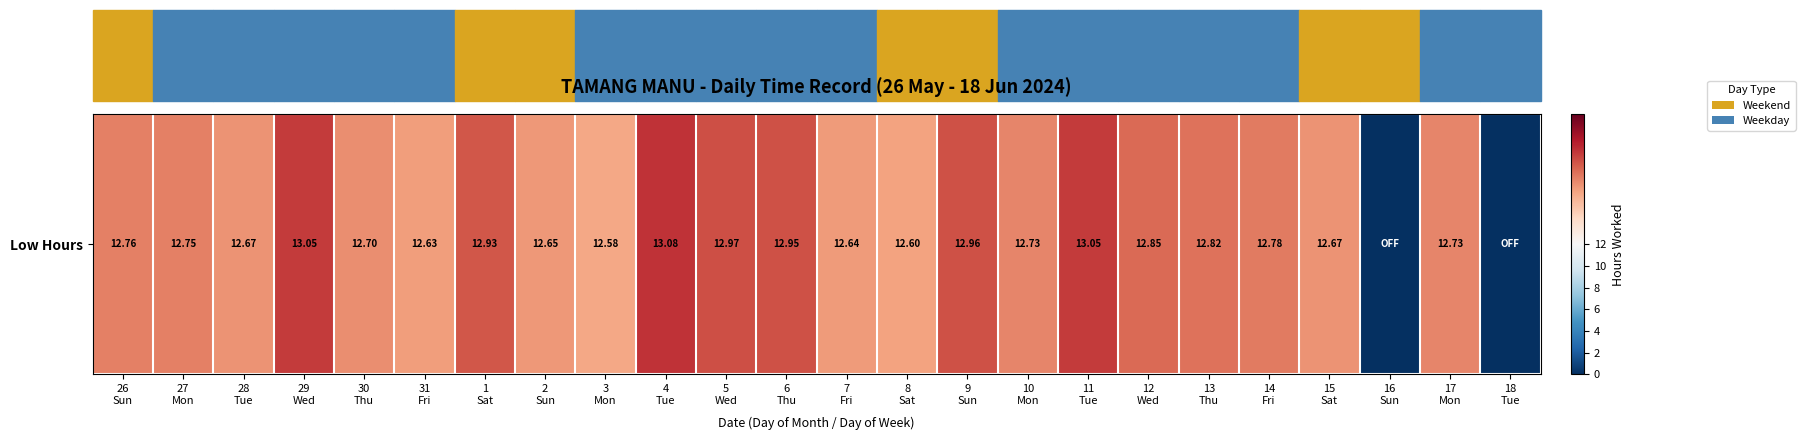

Rank the categories by value from lowest to highest.

16
Sun, 18
Tue, 3
Mon, 8
Sat, 31
Fri, 7
Fri, 2
Sun, 28
Tue, 15
Sat, 30
Thu, 10
Mon, 17
Mon, 27
Mon, 26
Sun, 14
Fri, 13
Thu, 12
Wed, 1
Sat, 6
Thu, 9
Sun, 5
Wed, 29
Wed, 11
Tue, 4
Tue